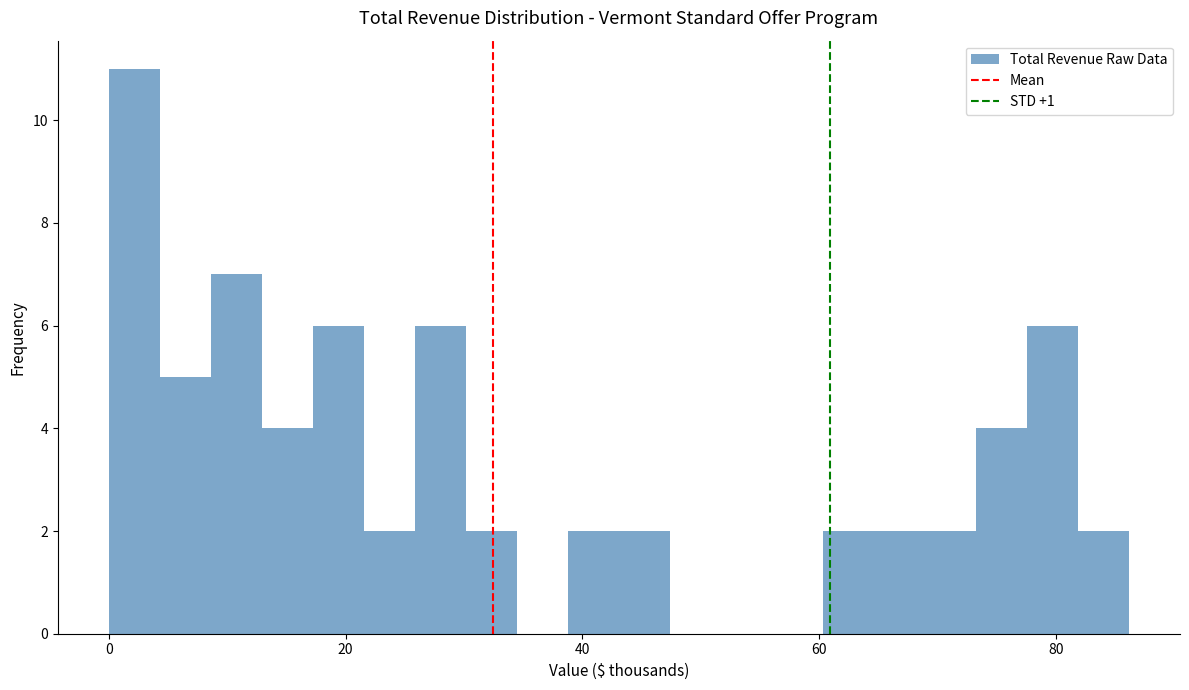

Around what value on the x-axis is the tallest bar? Give the approximate position of its centre, as read against the axis.

2